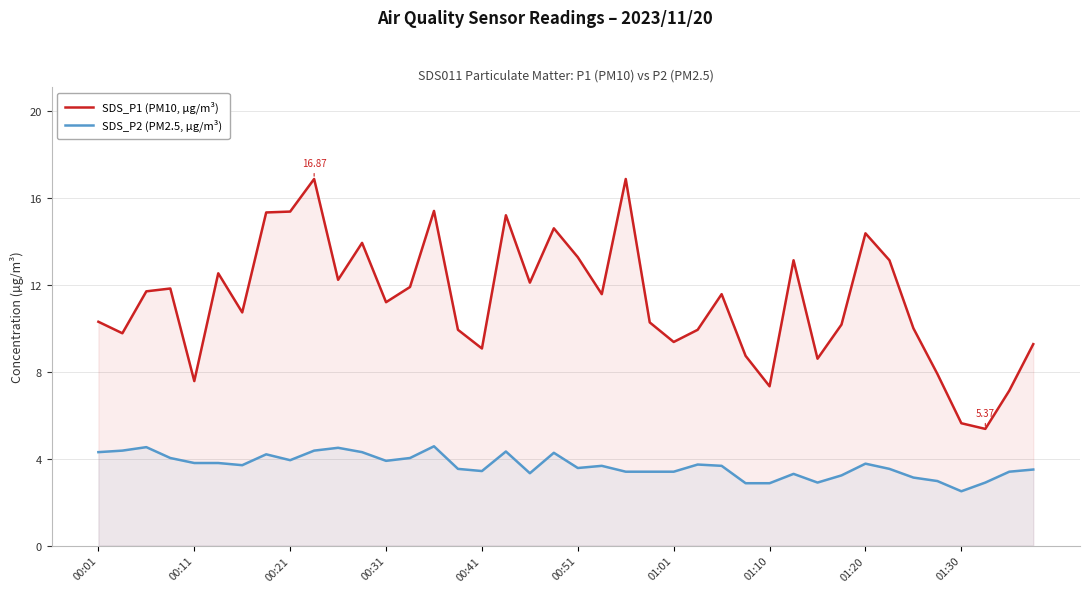

True or false: SDS_P2 (PM2.5, µg/m³) and SDS_P1 (PM10, µg/m³) intersect in this chart.

False